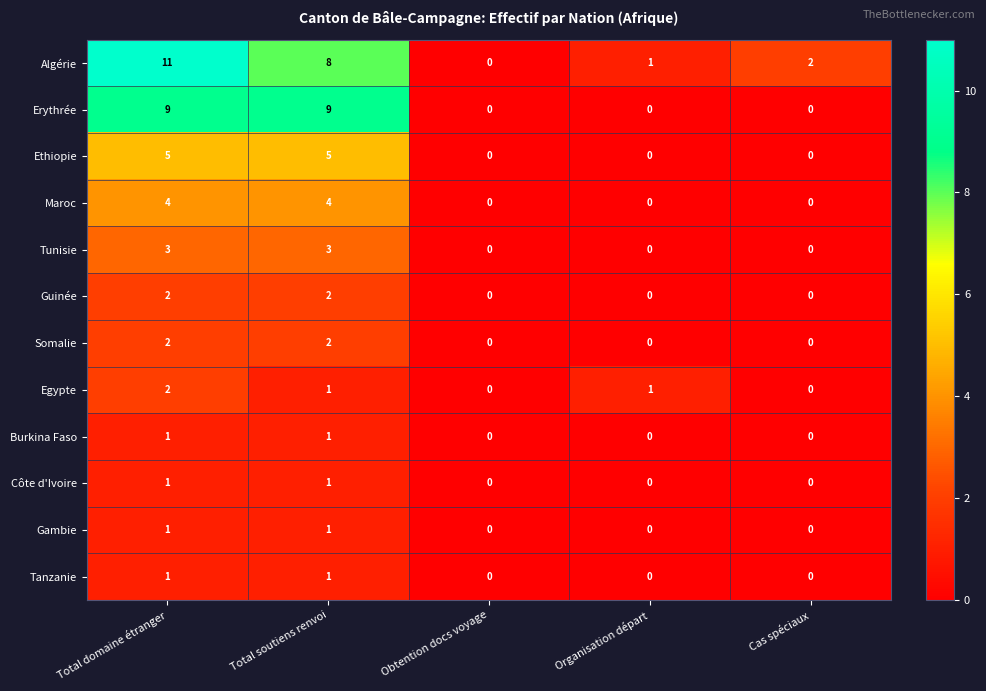

What is the difference between the Tunisie values at Cas spéciaux and Total domaine étranger?

3